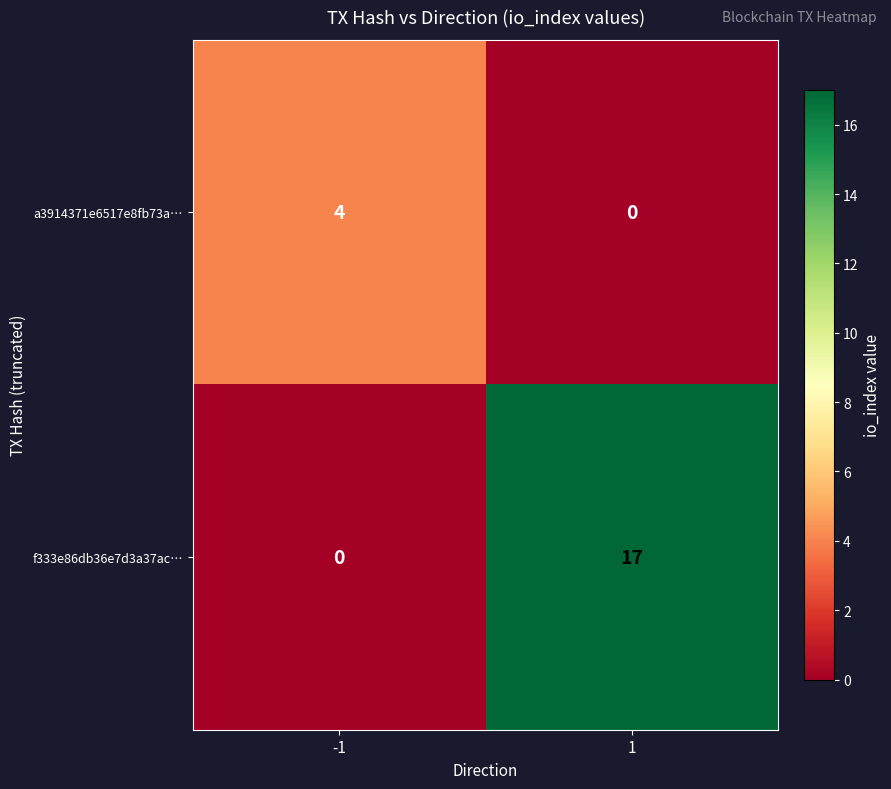

What value does the f333e86db36e7d3a37ac… series have at 1, to the nearest 10?

20